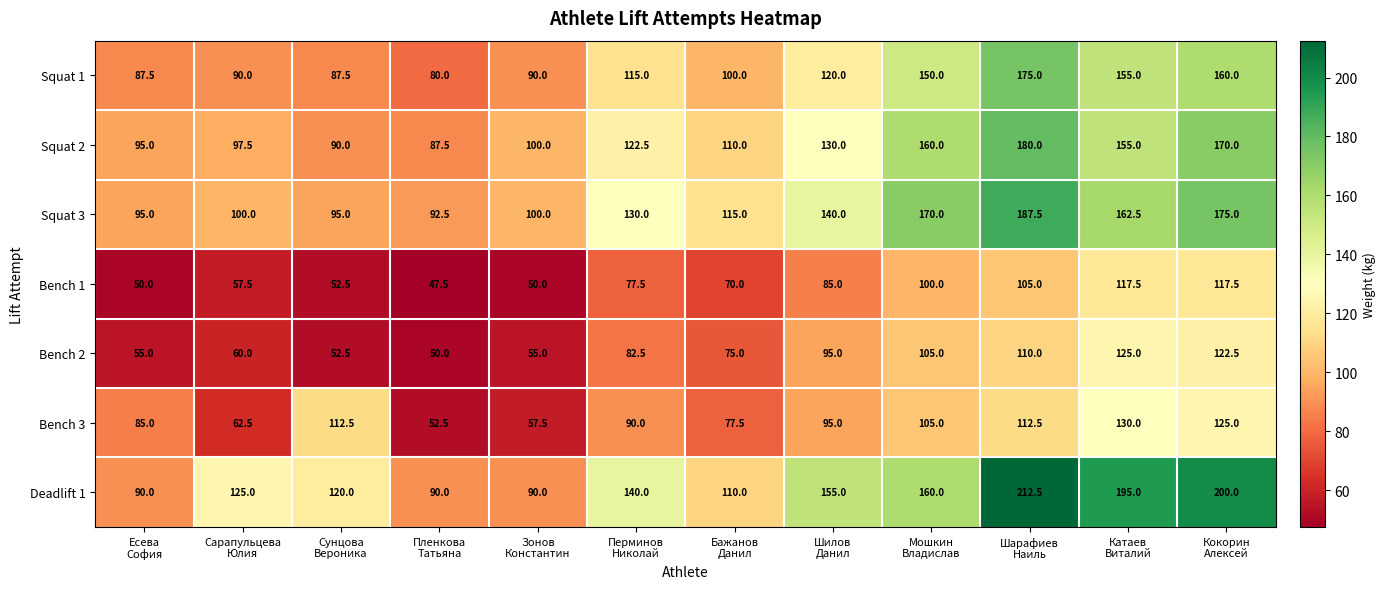

What is the average value of the Bench 2 series?

82.3